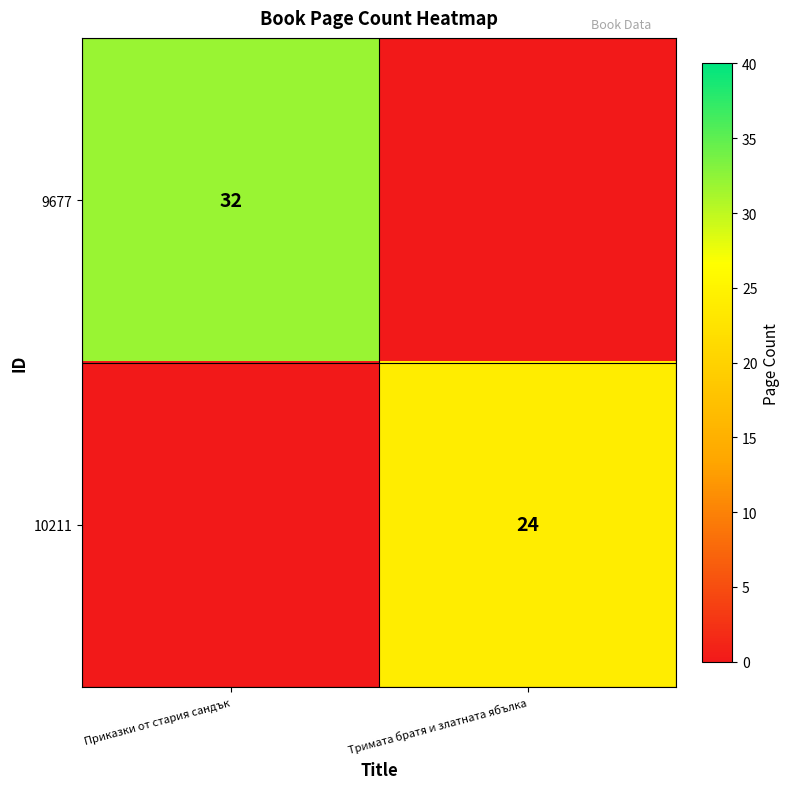

Which has a higher value, Тримата братя и златната ябълка or Приказки от стария сандък?

Приказки от стария сандък